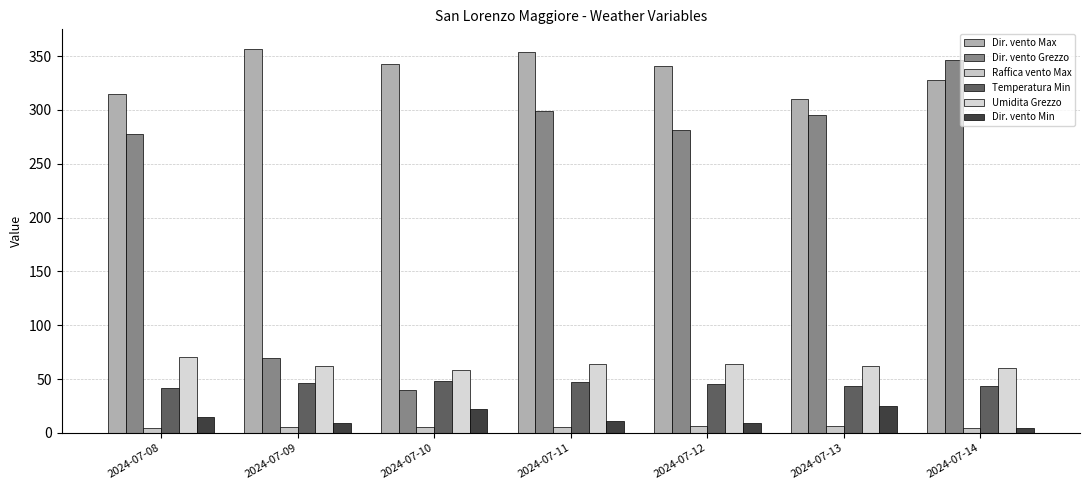

Rank the categories by Dir. vento Max value from highest to lowest.

2024-07-09, 2024-07-11, 2024-07-10, 2024-07-12, 2024-07-14, 2024-07-08, 2024-07-13